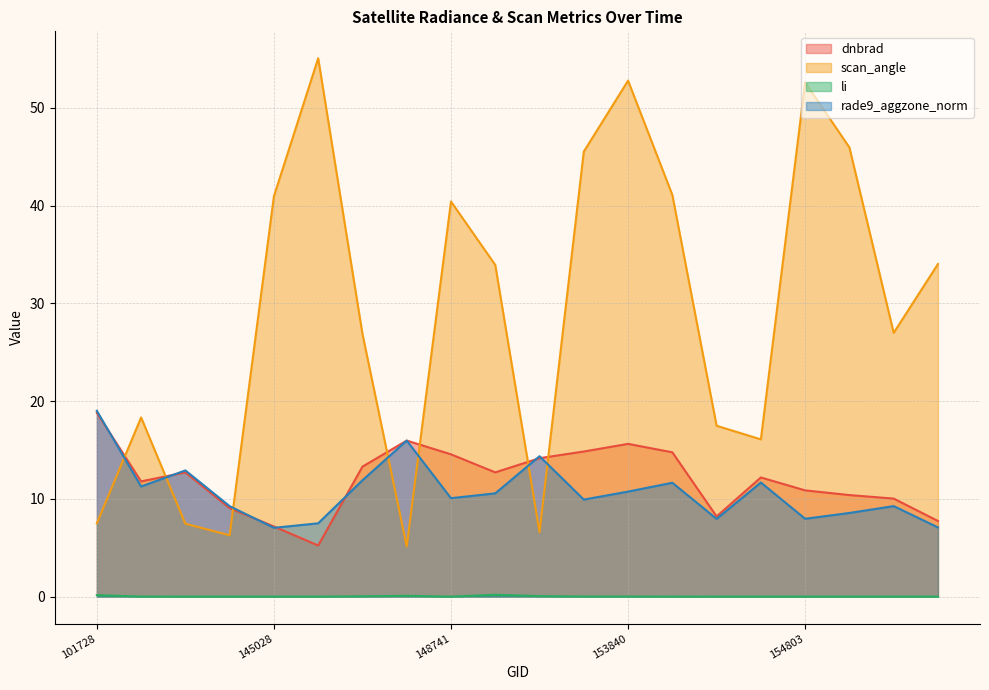

At which category does scan_angle reach its first local peak?

102352